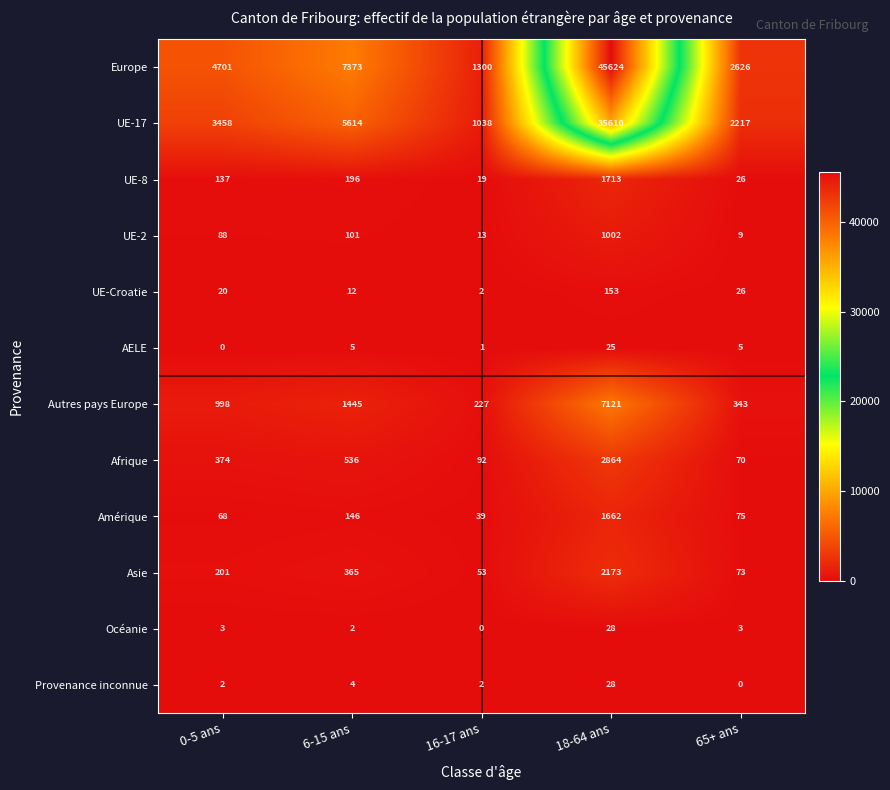

What is the spread (max minus min) of values at 16-17 ans?

1300